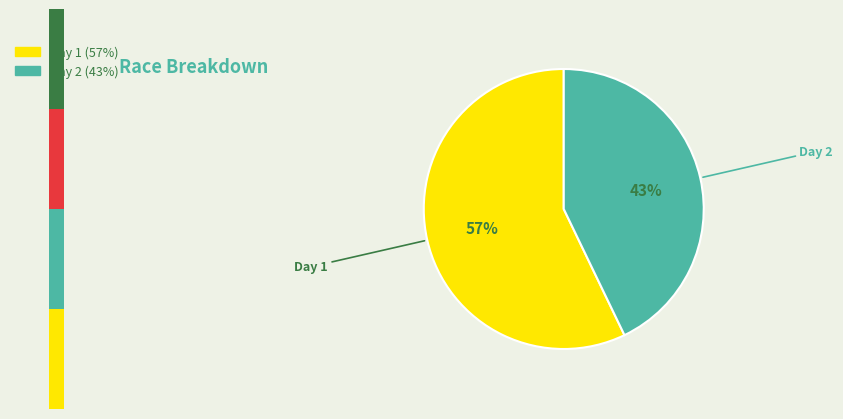

Rank the categories by value from lowest to highest.

SoCalCross Prestige Series #2 (Day 2), SoCalCross Prestige Series #2 (Day 1)